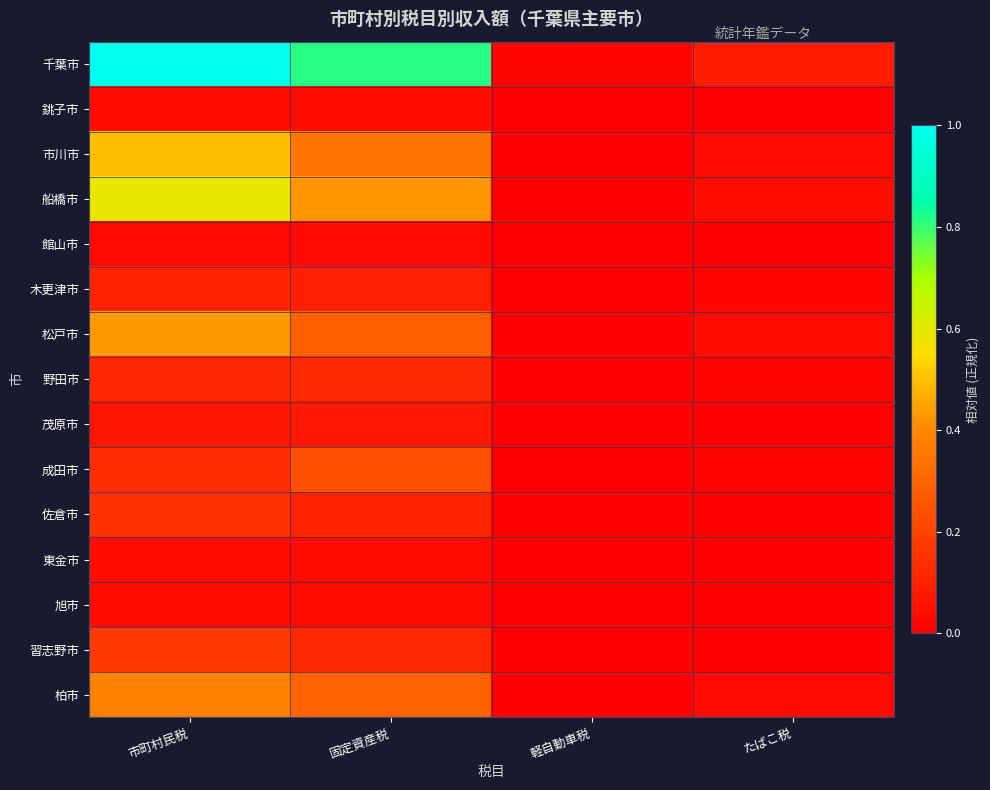

What is the total value across all series at 市町村民税?

3.8